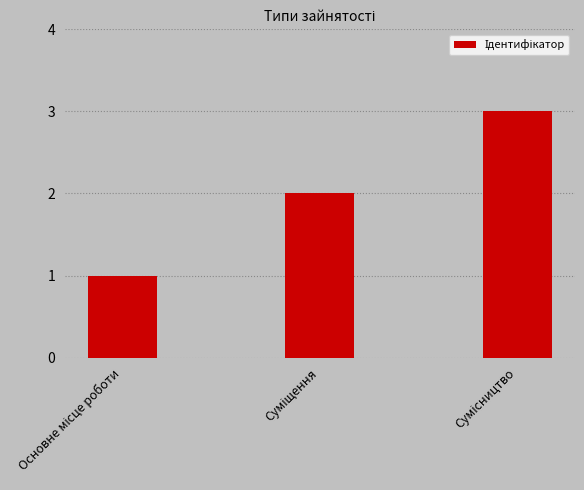

What is the greatest value displayed?

3